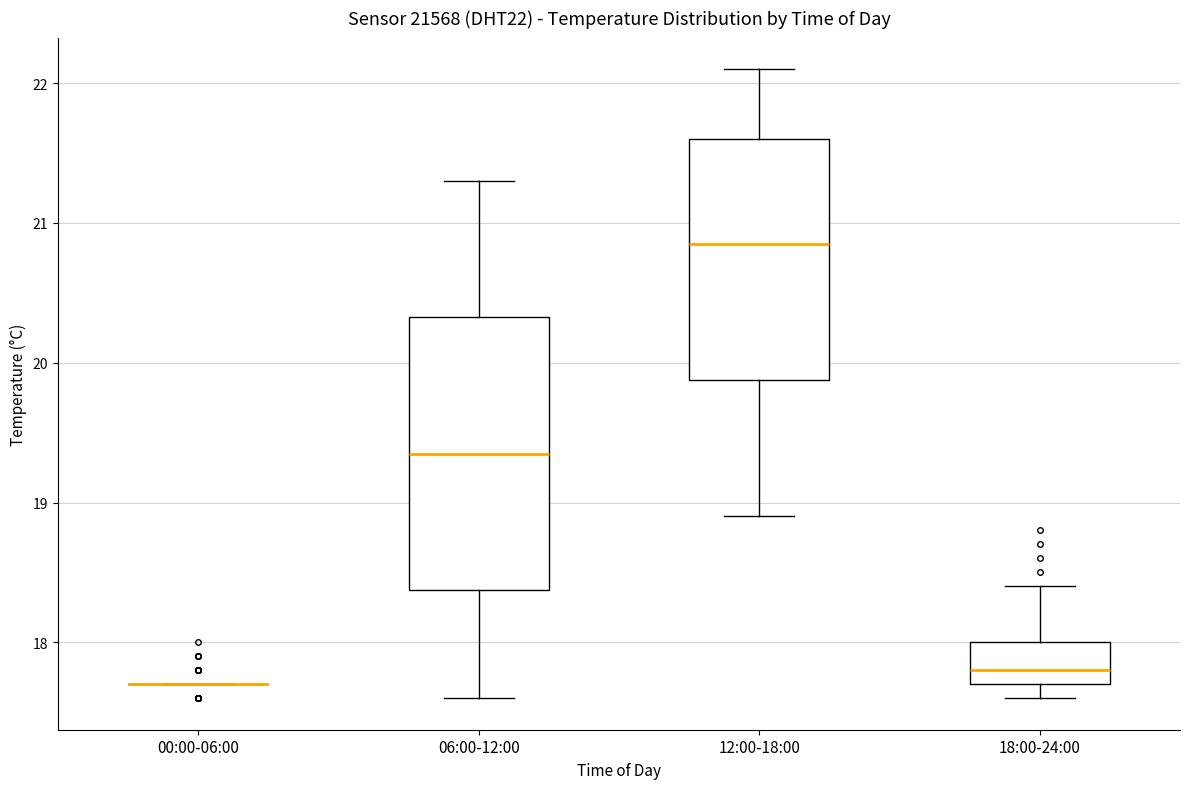

Comparing the boxes themselves (not the whiskers), which one is the tallest?

06:00-12:00